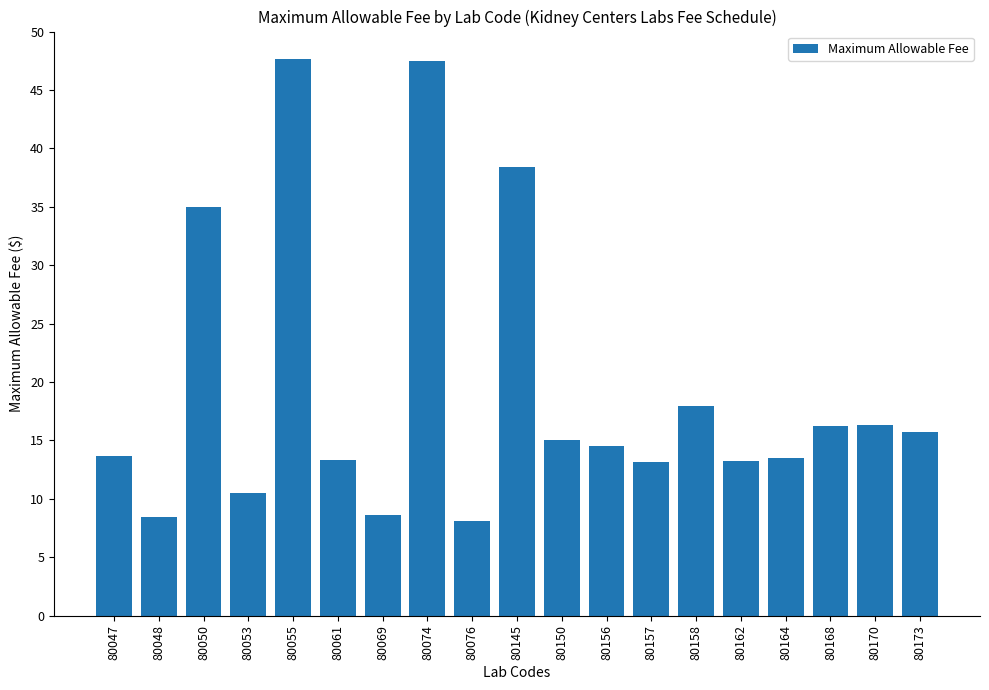

What is the sum of the values at 80157 and 80158?

31.2